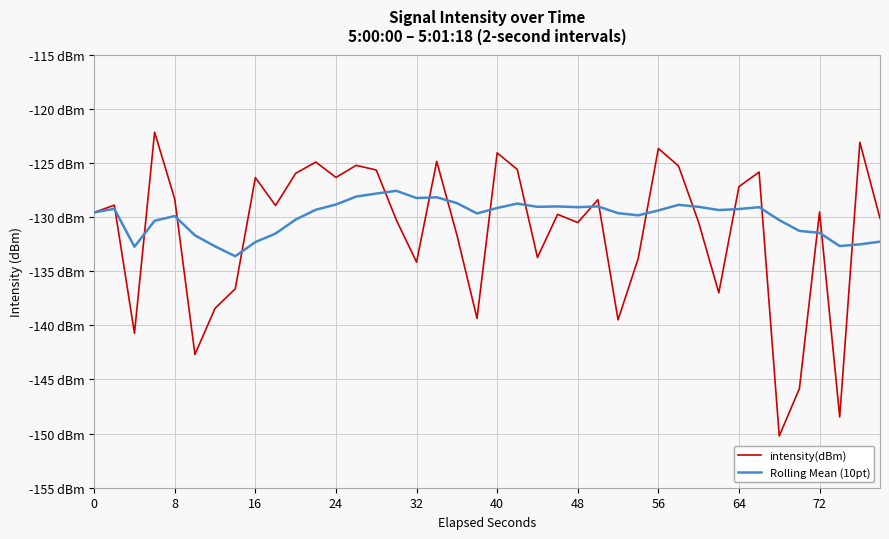

At which label does intensity(dBm) first exceed -129?

8